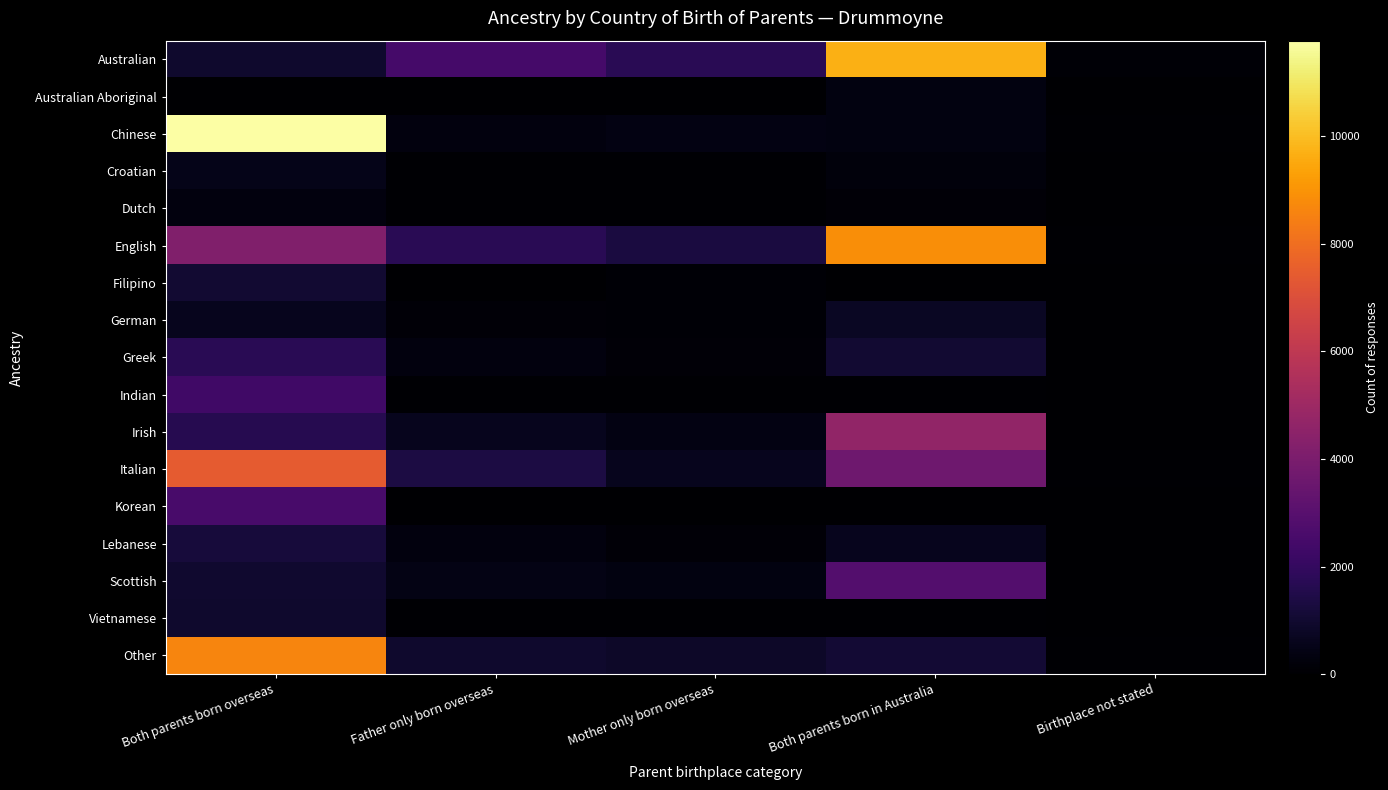

Rank the series by their maximum value, from lowest to highest.

Dutch, Australian Aboriginal, Croatian, German, Vietnamese, Filipino, Lebanese, Greek, Indian, Korean, Scottish, Irish, Italian, Other, English, Australian, Chinese